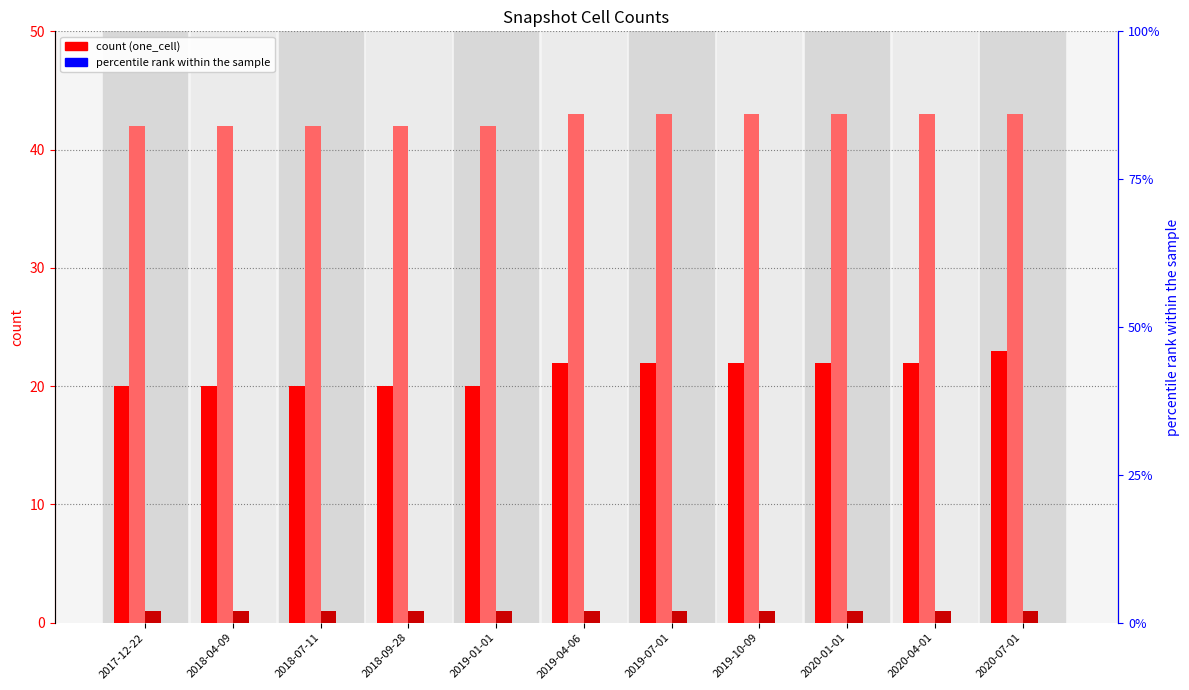

Reading left to right, transcribe all the data shown in this chart.

one_cell: 2017-12-22=20	2018-04-09=20	2018-07-11=20	2018-09-28=20	2019-01-01=20	2019-04-06=22	2019-07-01=22	2019-10-09=22	2020-01-01=22	2020-04-01=22	2020-07-01=23
under_twenty_cells: 2017-12-22=42	2018-04-09=42	2018-07-11=42	2018-09-28=42	2019-01-01=42	2019-04-06=43	2019-07-01=43	2019-10-09=43	2020-01-01=43	2020-04-01=43	2020-07-01=43
under_hundred_cells: 2017-12-22=1	2018-04-09=1	2018-07-11=1	2018-09-28=1	2019-01-01=1	2019-04-06=1	2019-07-01=1	2019-10-09=1	2020-01-01=1	2020-04-01=1	2020-07-01=1
under_thousand_cells: 2017-12-22=0	2018-04-09=0	2018-07-11=0	2018-09-28=0	2019-01-01=0	2019-04-06=0	2019-07-01=0	2019-10-09=0	2020-01-01=0	2020-04-01=0	2020-07-01=0
over_thousand_cells: 2017-12-22=0	2018-04-09=0	2018-07-11=0	2018-09-28=0	2019-01-01=0	2019-04-06=0	2019-07-01=0	2019-10-09=0	2020-01-01=0	2020-04-01=0	2020-07-01=0